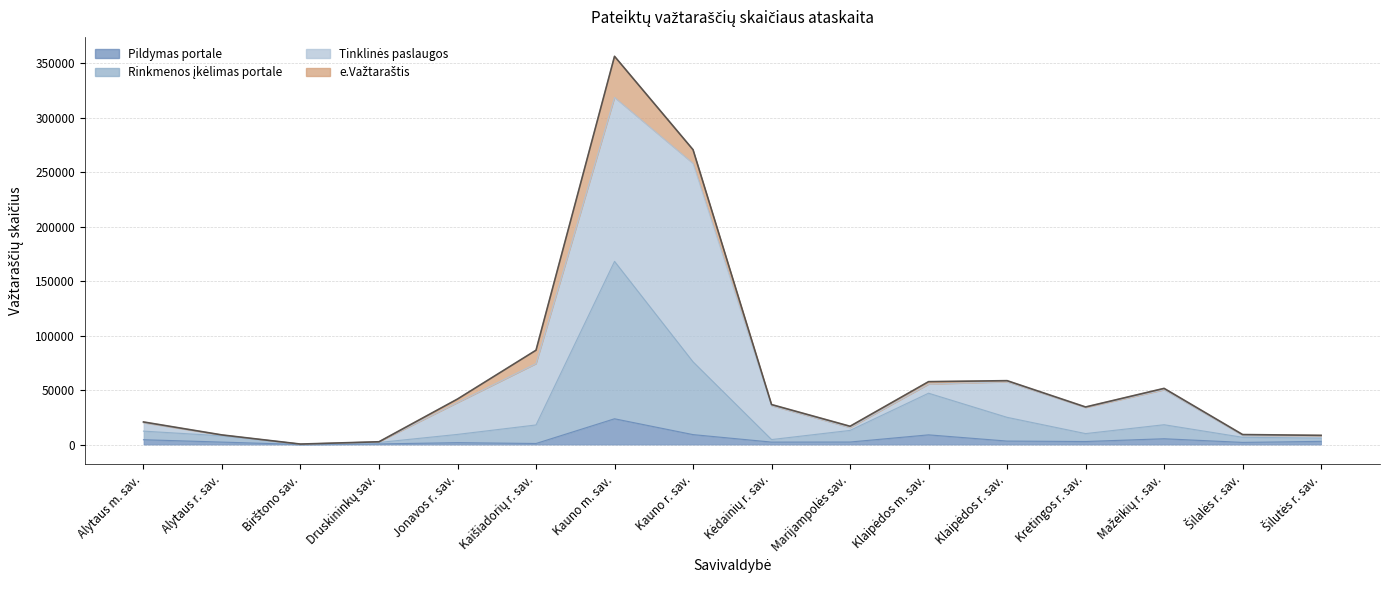

What is the maximum value for Rinkmenos įkėlimas portale?

168164